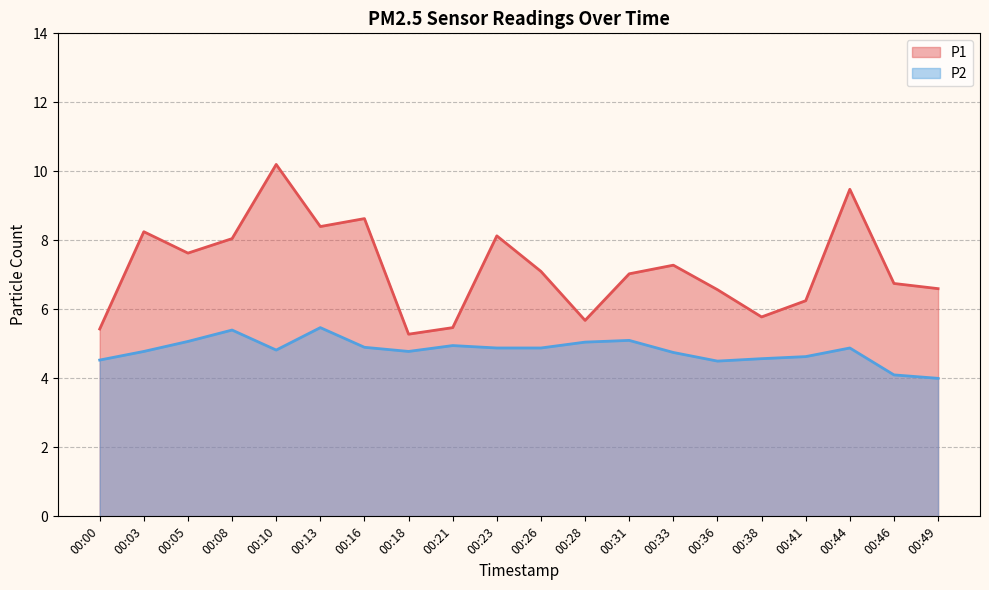

True or false: P2 has more than 0 interior local peaks.

True